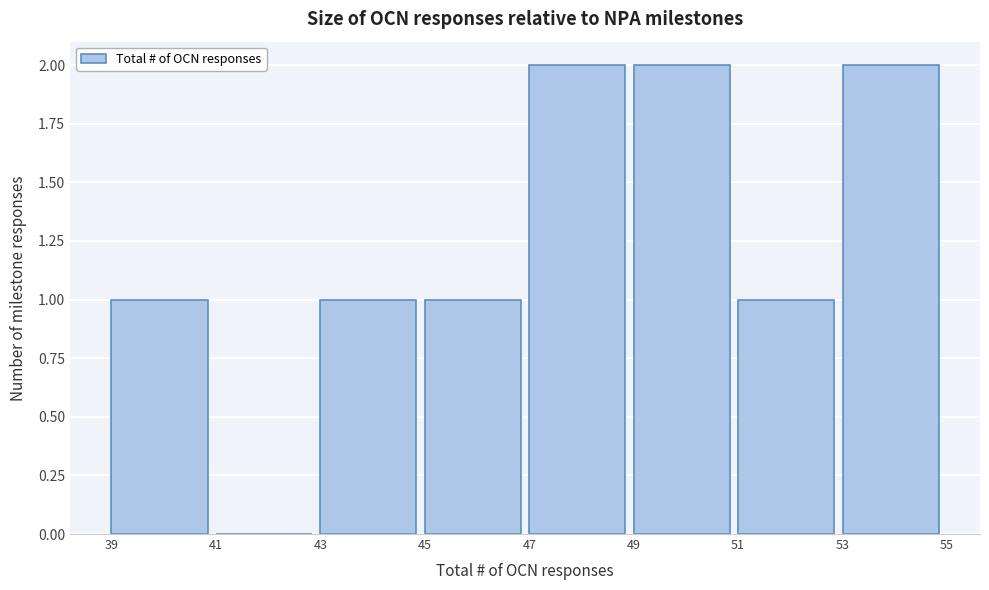

What is the height of the bar covering 49 to 51 on the x-axis? The values are not printed on the chart, so give them approximately, as read against the axis.

2